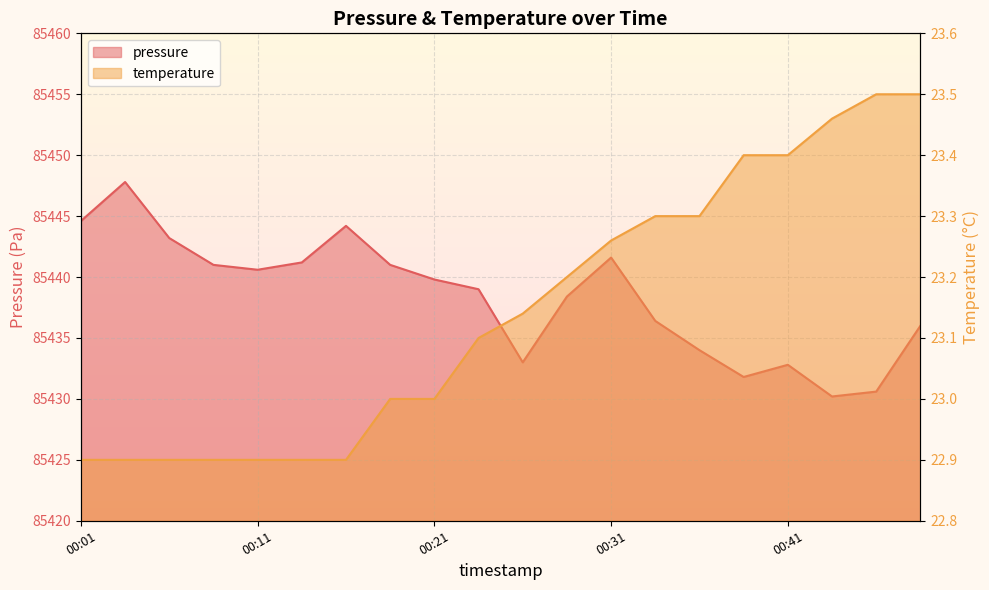

How many values in the temperature series exceed 23?

11